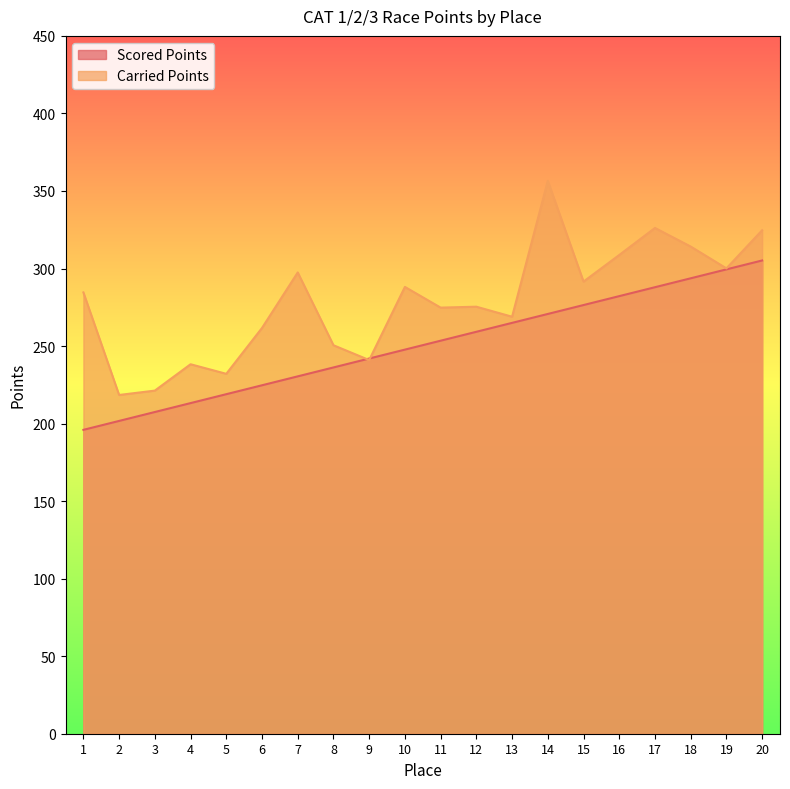

Reading right to left, extract all data points from this chart.

Scored Points: 20=305.2	19=299.4	18=293.7	17=287.9	16=282.2	15=276.4	14=270.7	13=264.9	12=259.2	11=253.4	10=247.7	9=241.9	8=236.2	7=230.4	6=224.7	5=219.0	4=213.2	3=207.5	2=201.7	1=196.0
Carried Points: 20=324.7	19=300.1	18=314.2	17=326.2	16=308.7	15=291.6	14=356.5	13=268.9	12=275.4	11=274.8	10=288.1	9=241.0	8=250.5	7=297.5	6=261.7	5=232.1	4=238.3	3=221.3	2=218.4	1=284.6